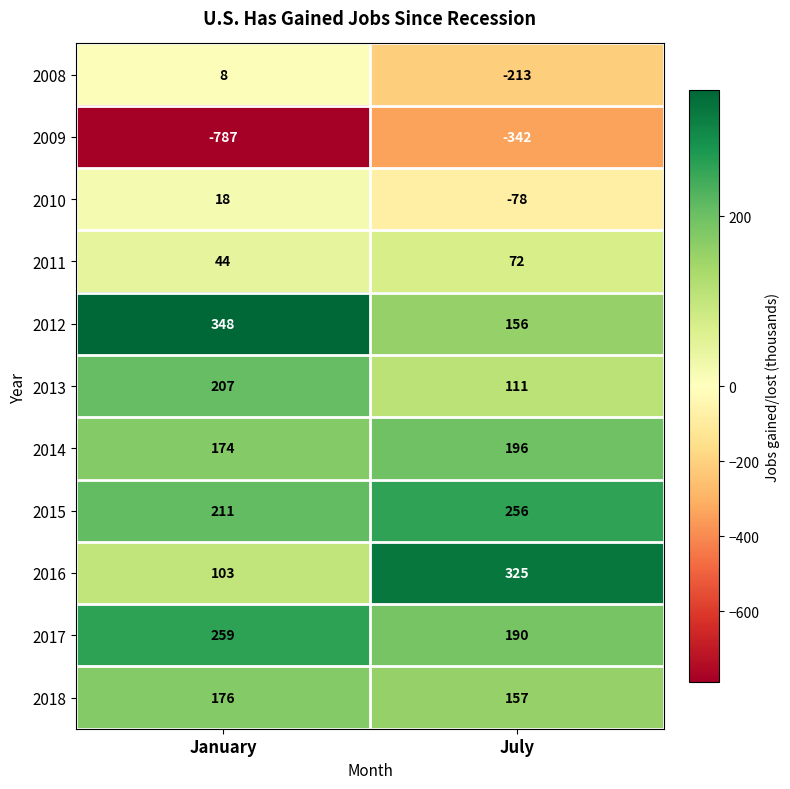

Is the value of 2008 at July greater than the value of 2013 at January?

No